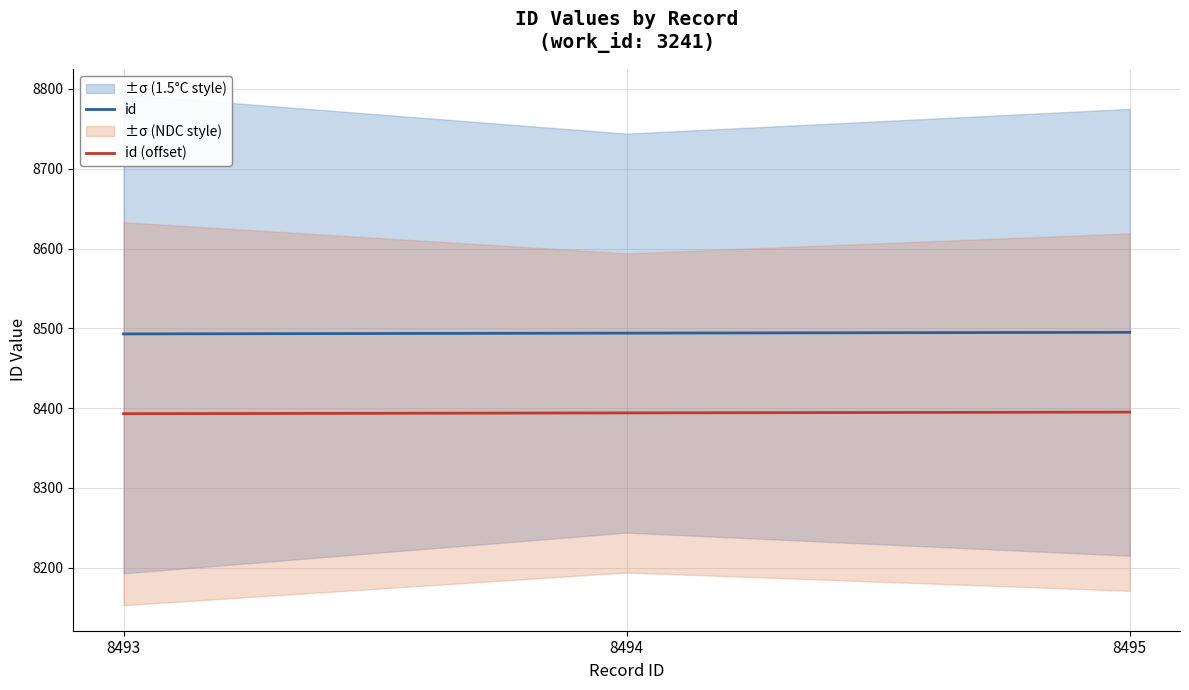

Where is id nearest to the value 8494?

8494